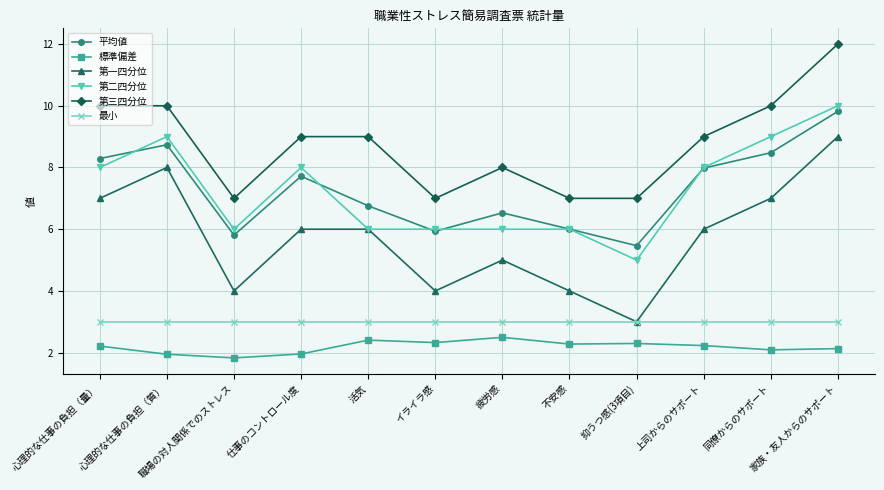

How many 第二四分位 values are between 6 and 9?

10